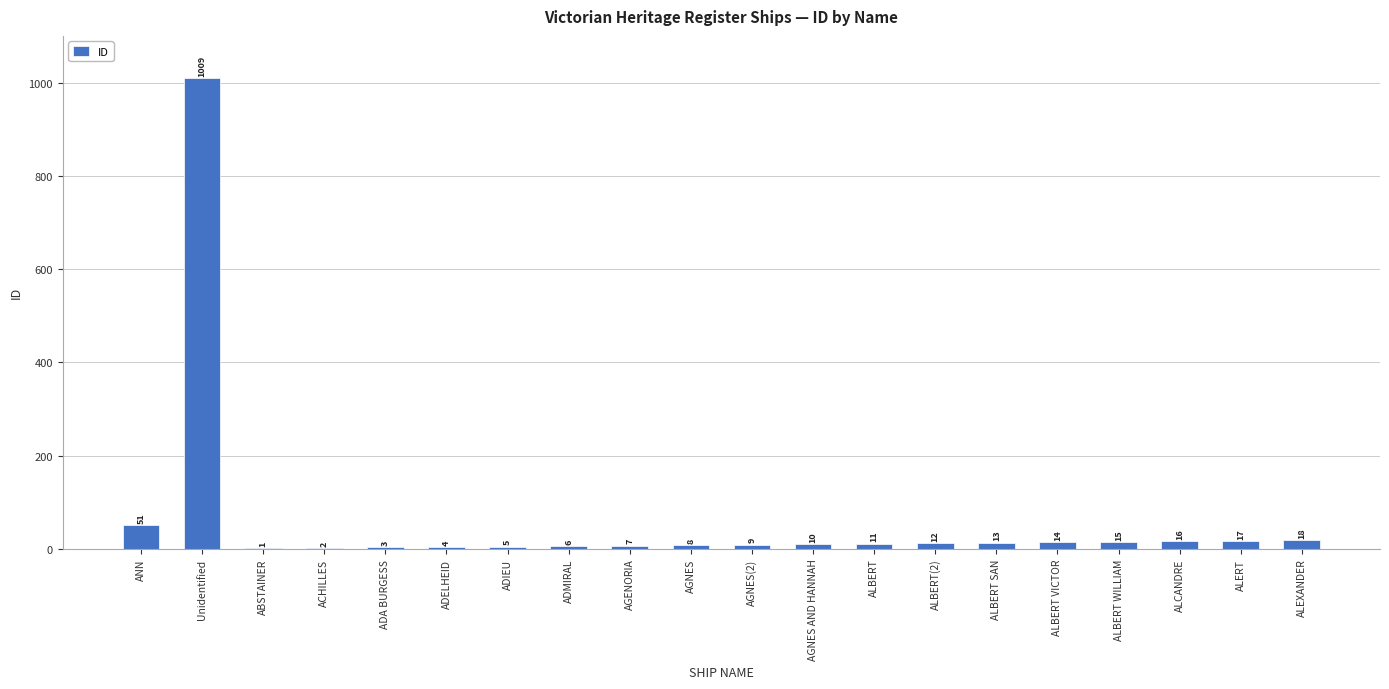

The value at ALEXANDER is 18. True or false?

True